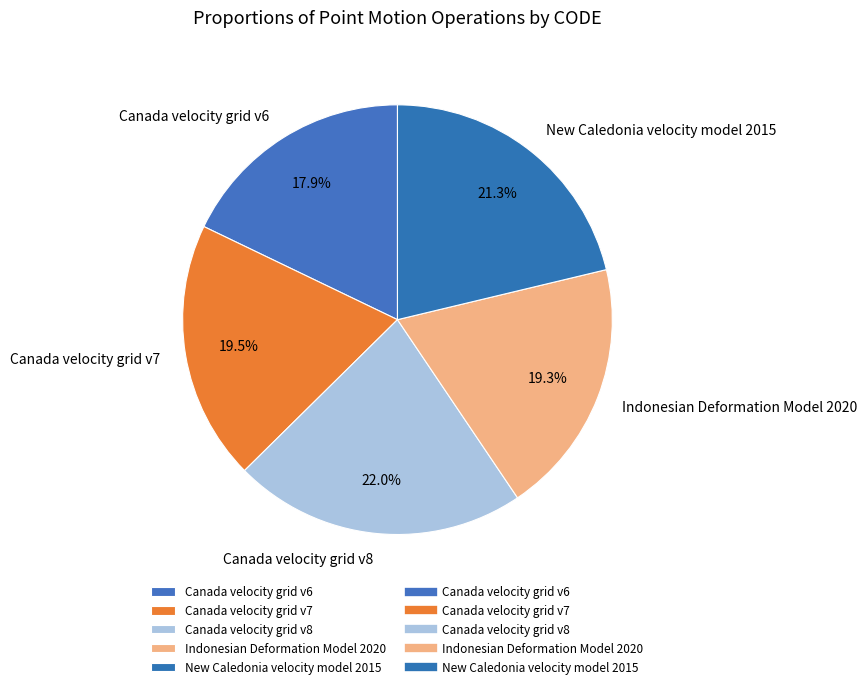

Which category has the biggest portion of the pie?

Canada velocity grid v8